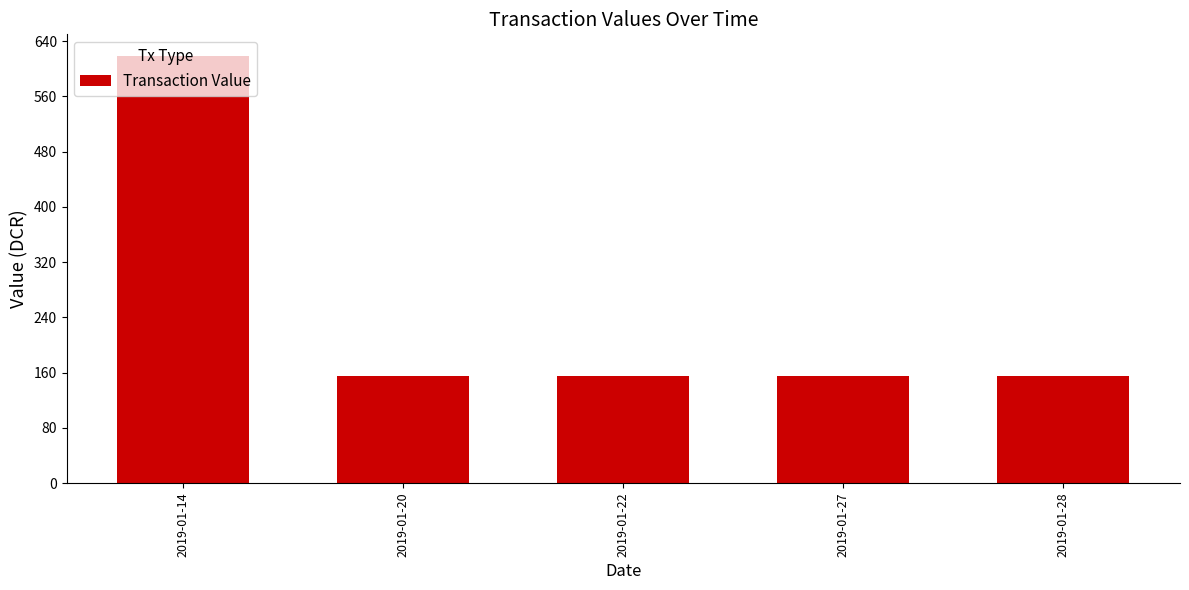

What is the average value?

247.6